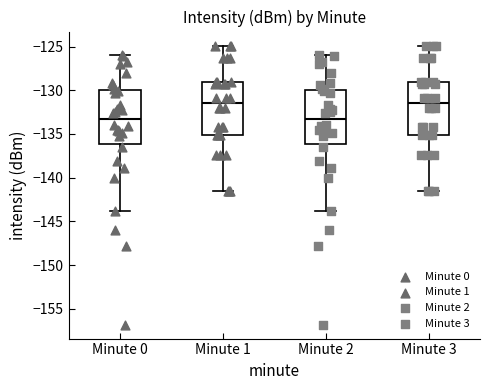

Reading left to right, read every box against the y-axis: the position of its median line, the range the box covers, and the ends of its whiskers. The values are not printed on the chart, so give them approximately, as read against the axis.

Minute 0: median -133.5, box -136.0 to -130.0, whiskers -144.0 to -126.0
Minute 1: median -131.5, box -135.0 to -129.0, whiskers -141.5 to -125.0
Minute 2: median -133.5, box -136.0 to -130.0, whiskers -144.0 to -126.0
Minute 3: median -131.5, box -135.0 to -129.0, whiskers -141.5 to -125.0